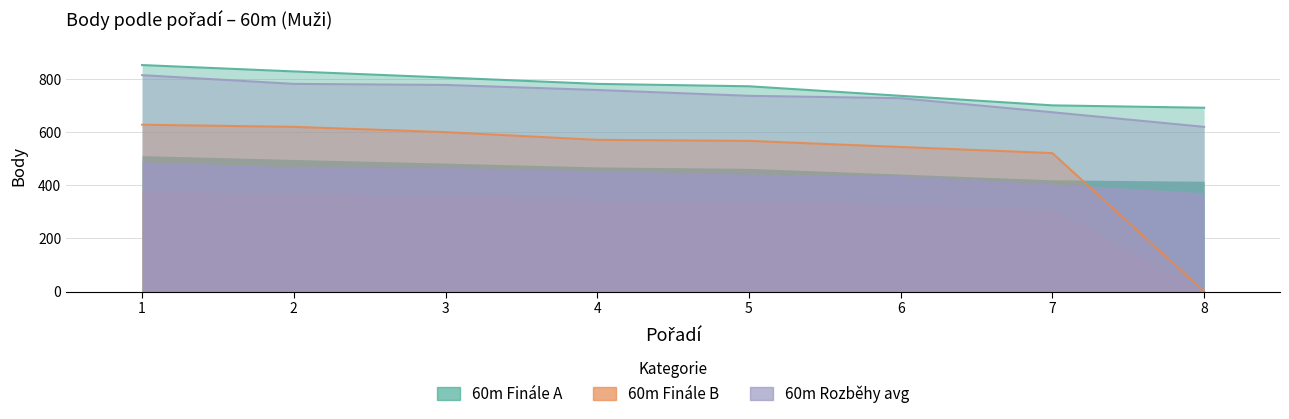

How many lines are shown in the chart?

3